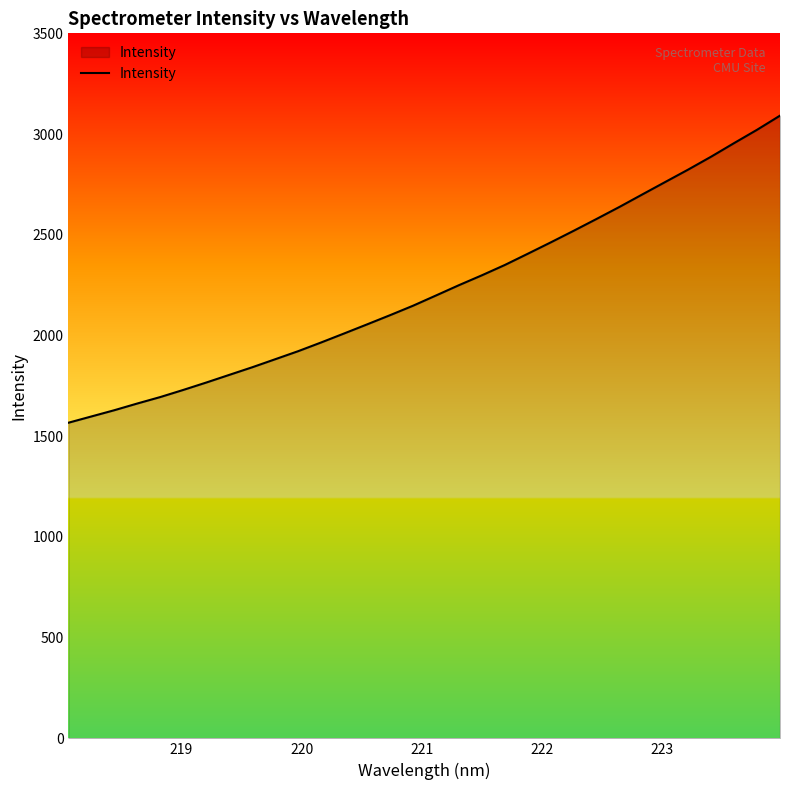

What is the minimum value shown in the chart?

1566.9